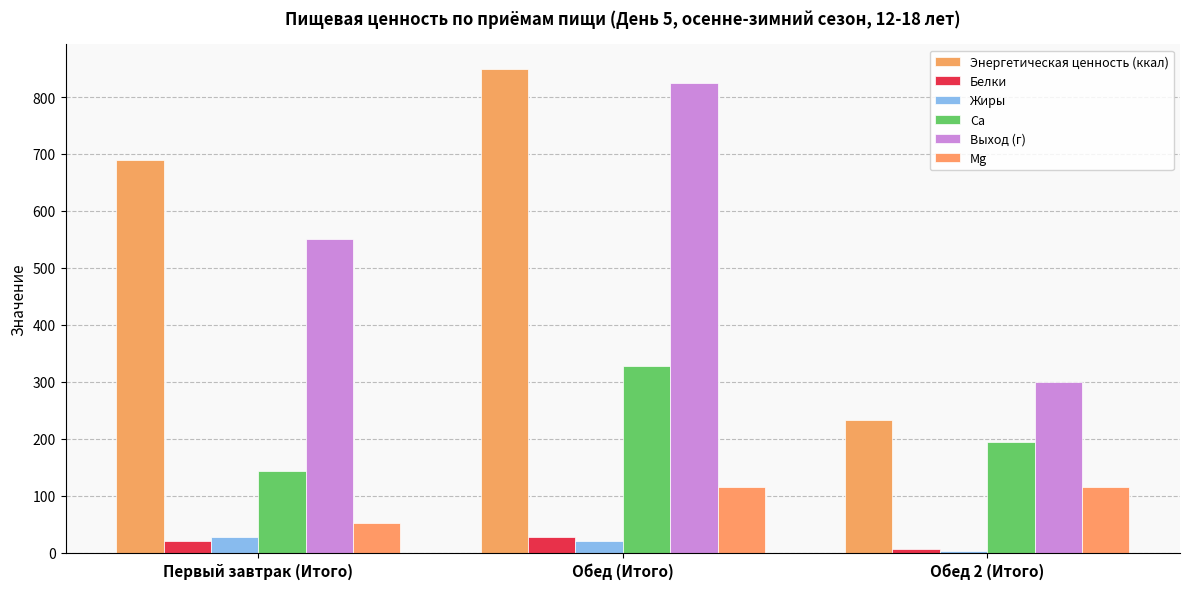

The value of Энергетическая ценность (ккал) at Обед 2 (Итого) is 351.4. True or false?

False